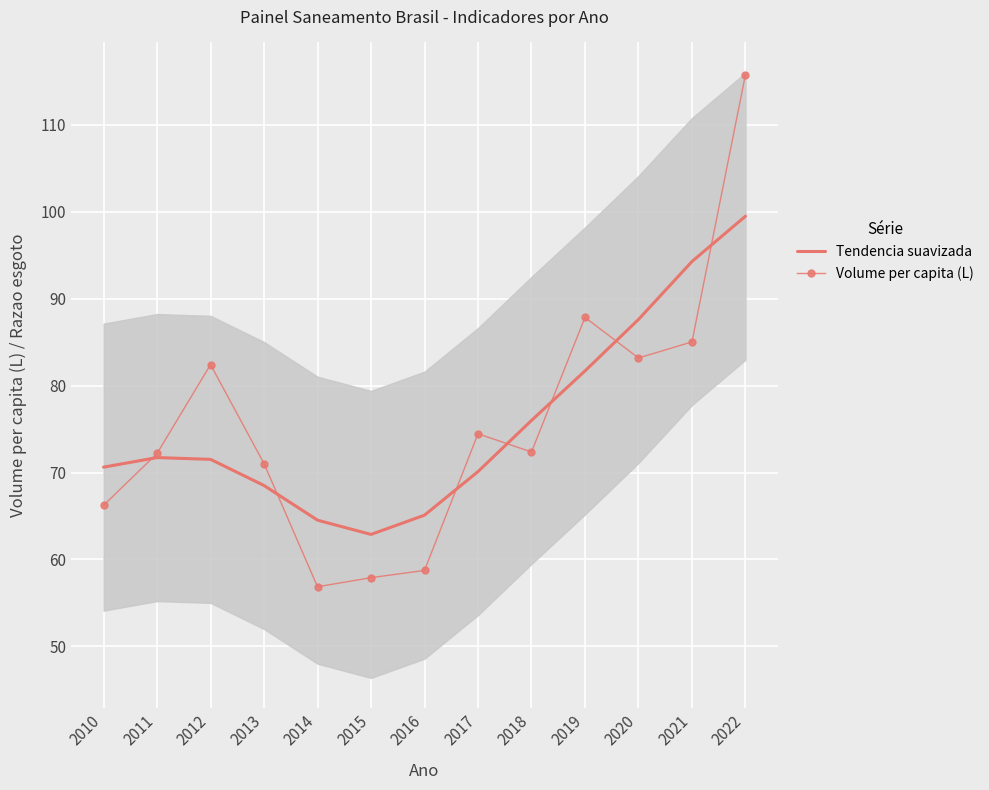

Is it true that Volume per capita (L) equals 58.7 at 2016?

True